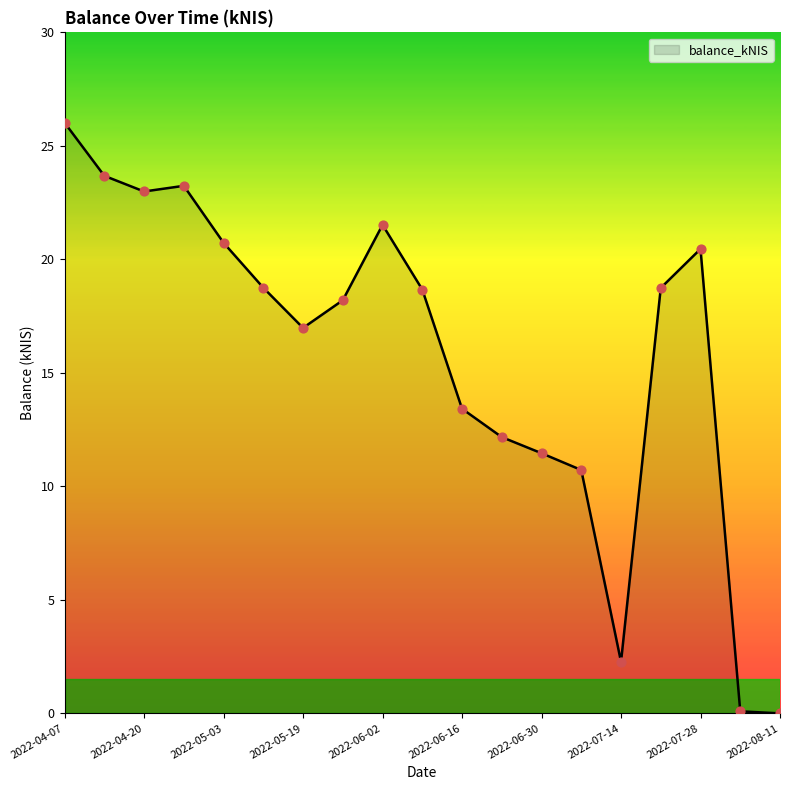

What is the difference between the maximum and minimum values?

26.0